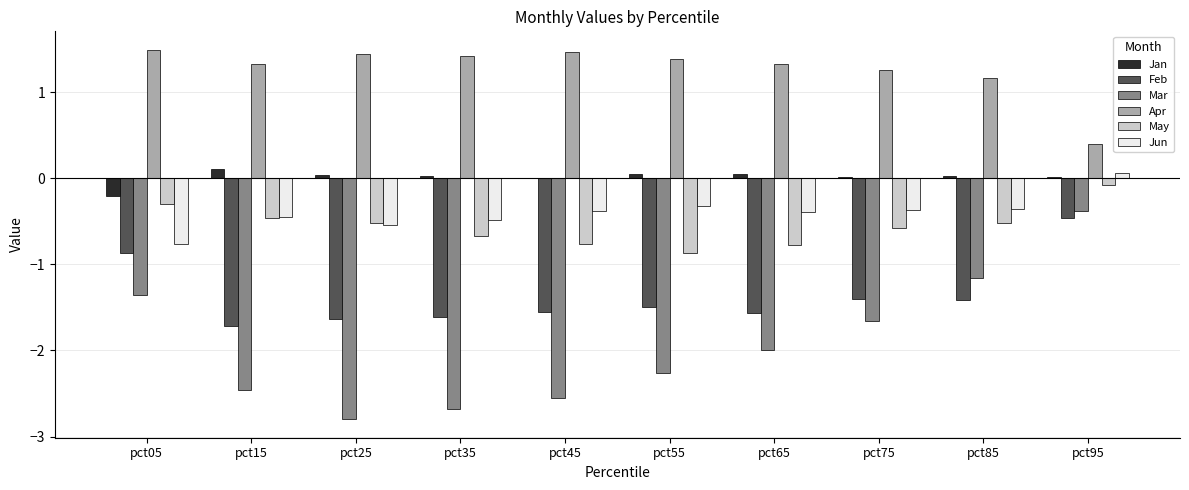

Are the bars grouped side by side (vs. stacked)?

Yes